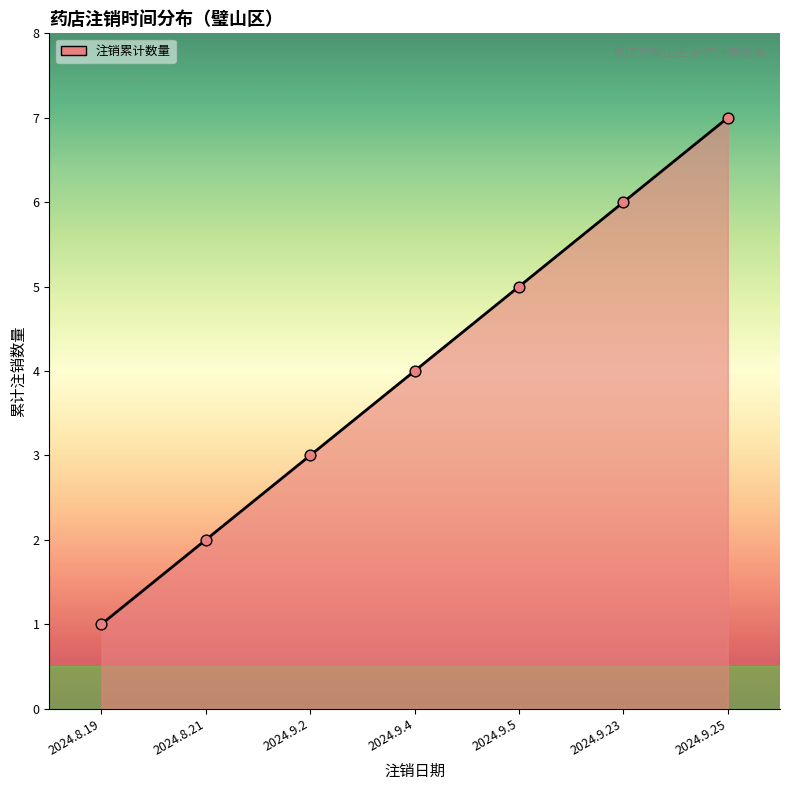

Approximately how many times larger is the value at 2024.9.25 compared to 2024.8.21?

3.5